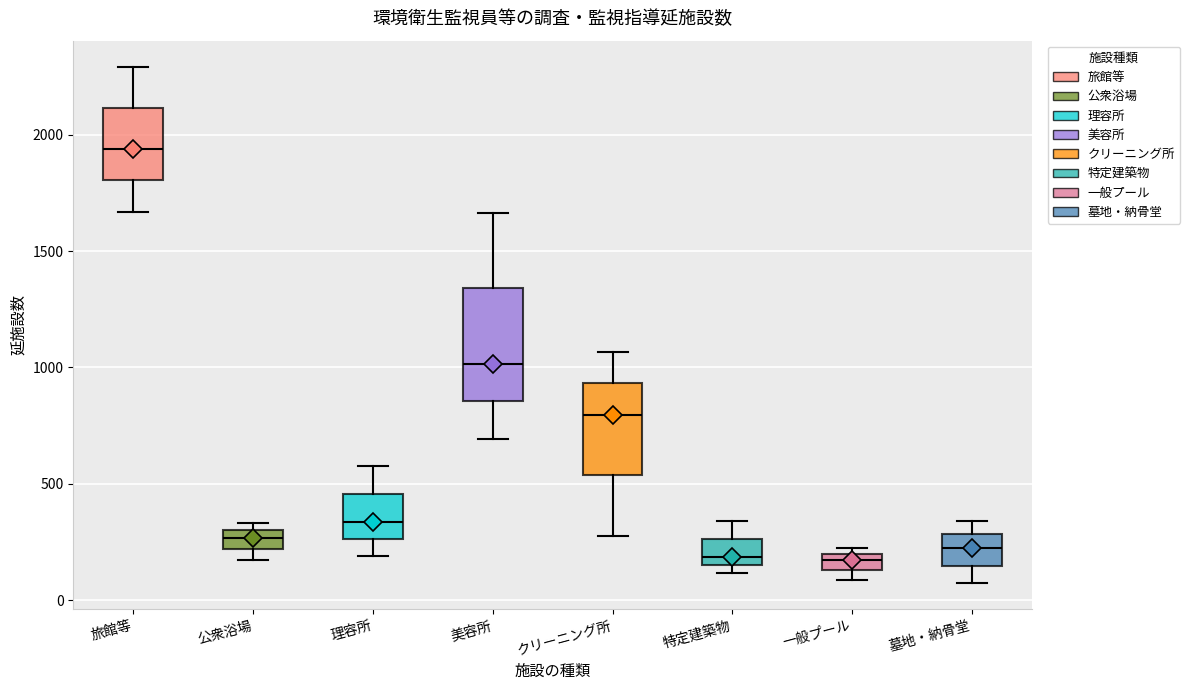

Where is the lower edge of the box for 一般プール on the y-axis? The values are not printed on the chart, so give them approximately, as read against the axis.

150